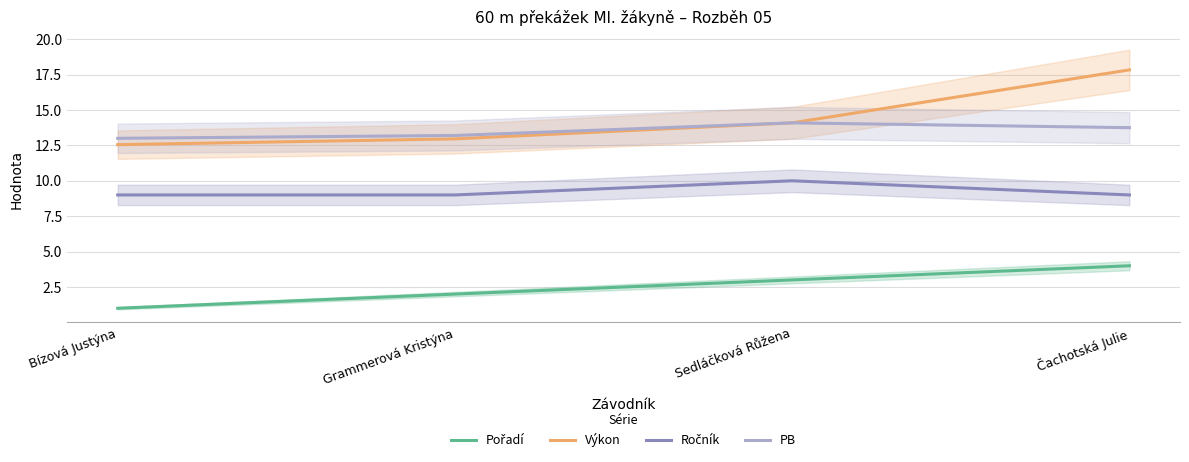

The PB series shows 19.4 at Sedláčková Růžena. True or false?

False